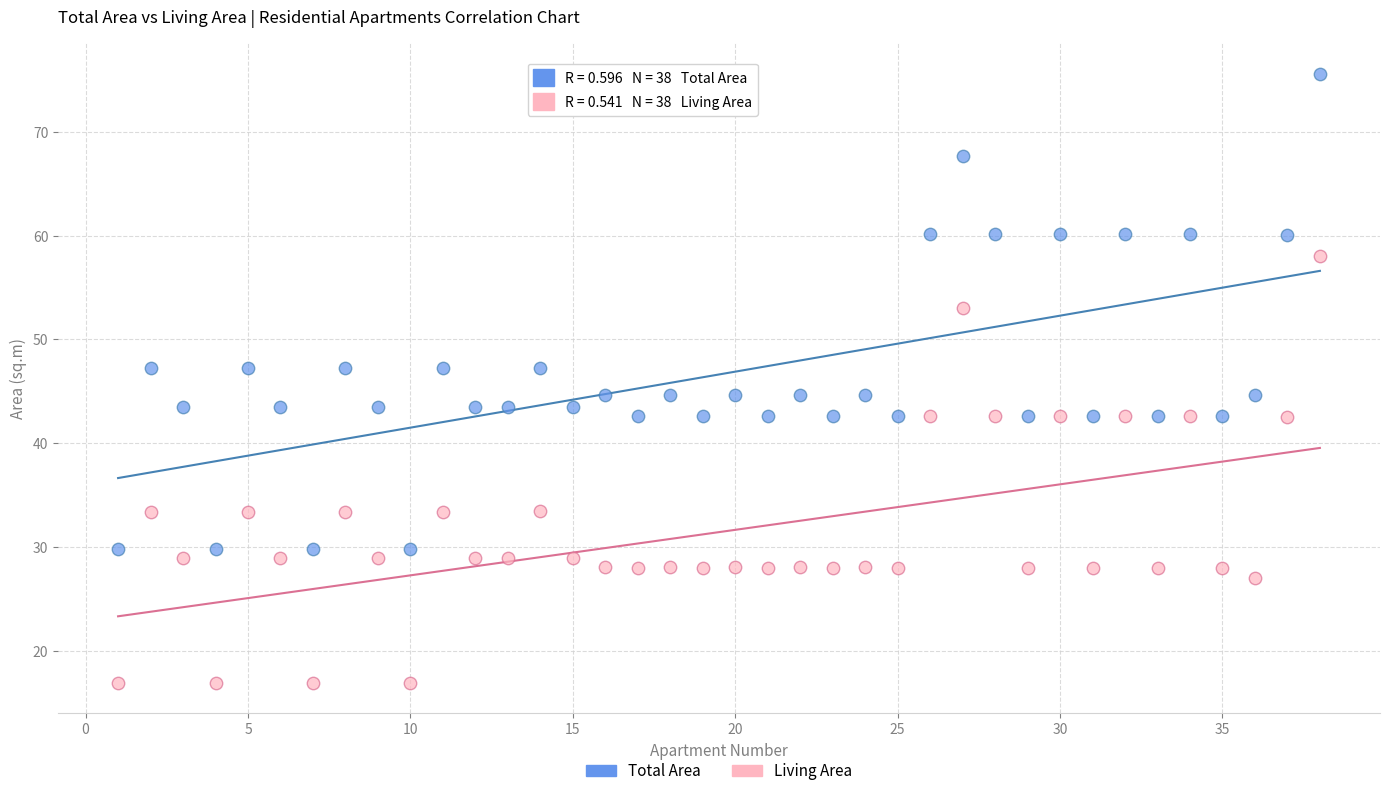

Which series has the largest Y range (max minus min)?

Total Area